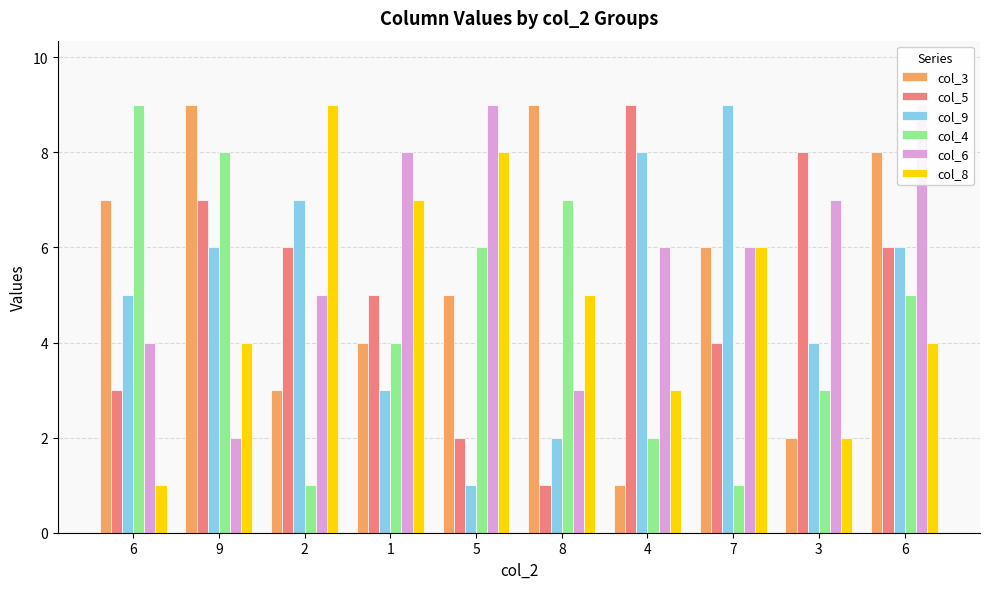

At which label does col_3 reach its peak?

9